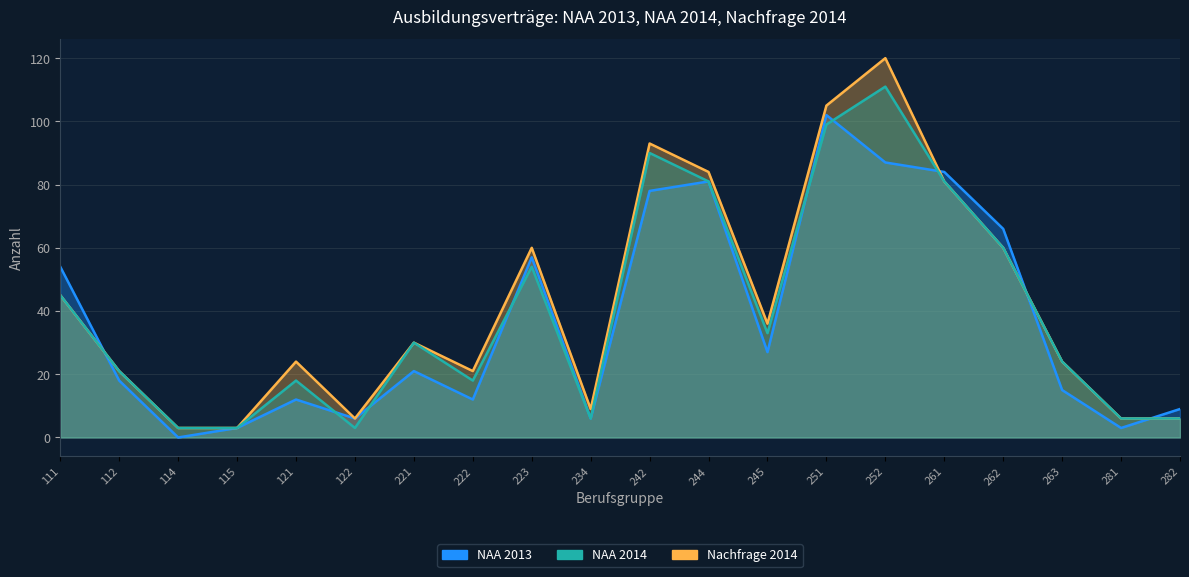

How many data points in NAA 2014 are less than 30?

10